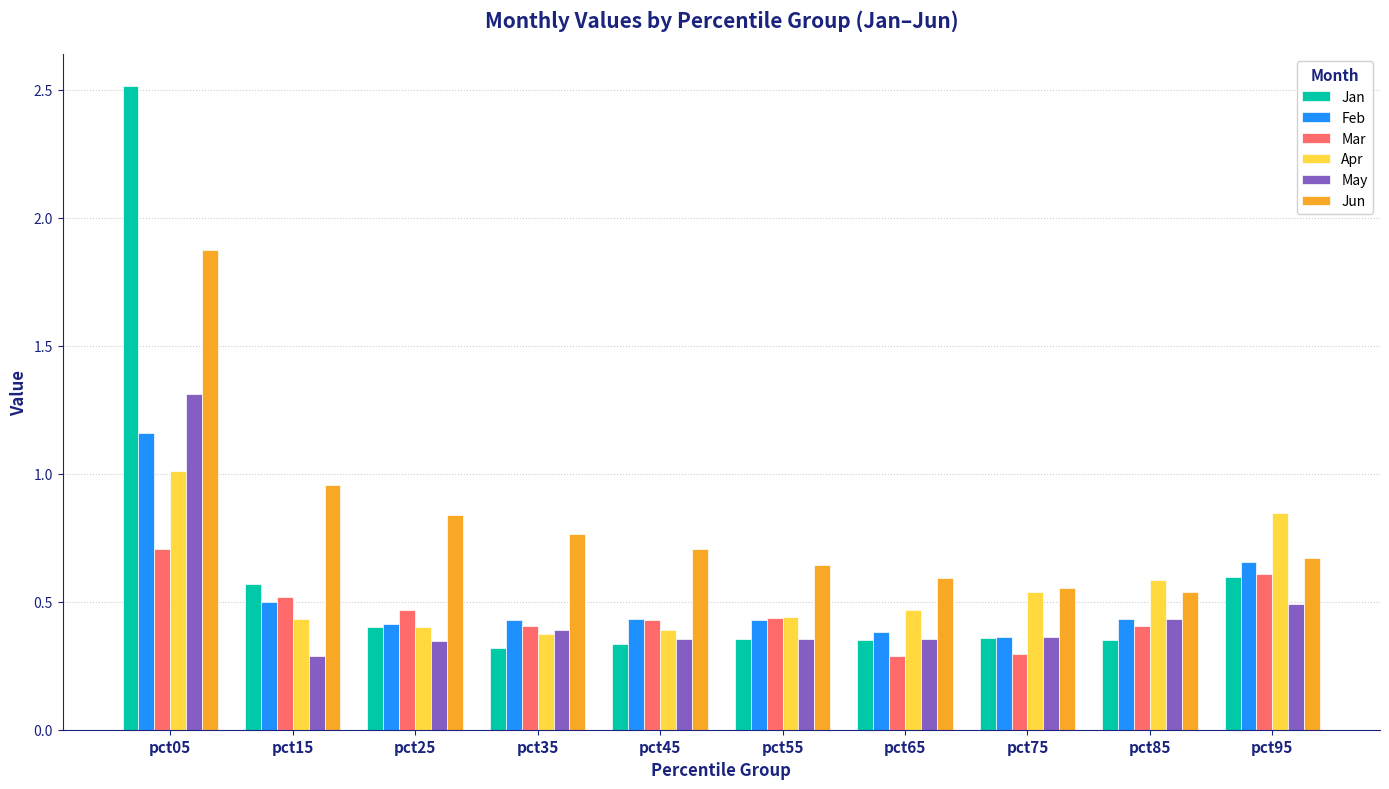

The value of Apr at pct75 is 0.5. True or false?

True